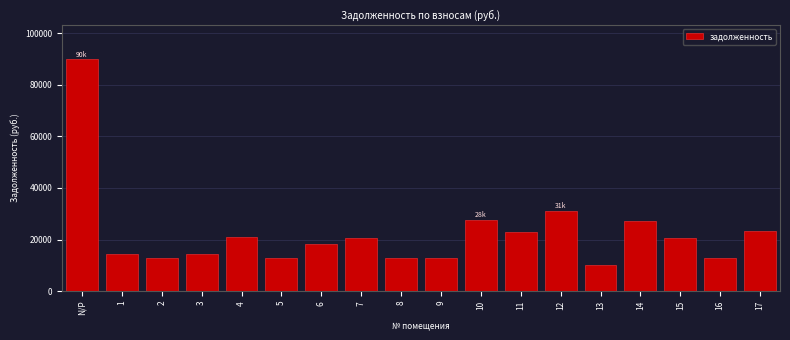

What is the minimum value shown in the chart?

10272.0